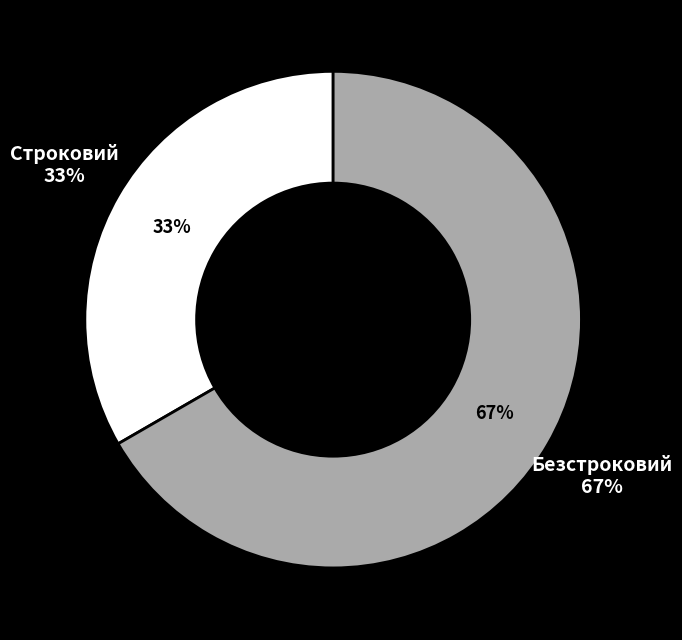

Does Строковий account for over 50% of the chart?

No